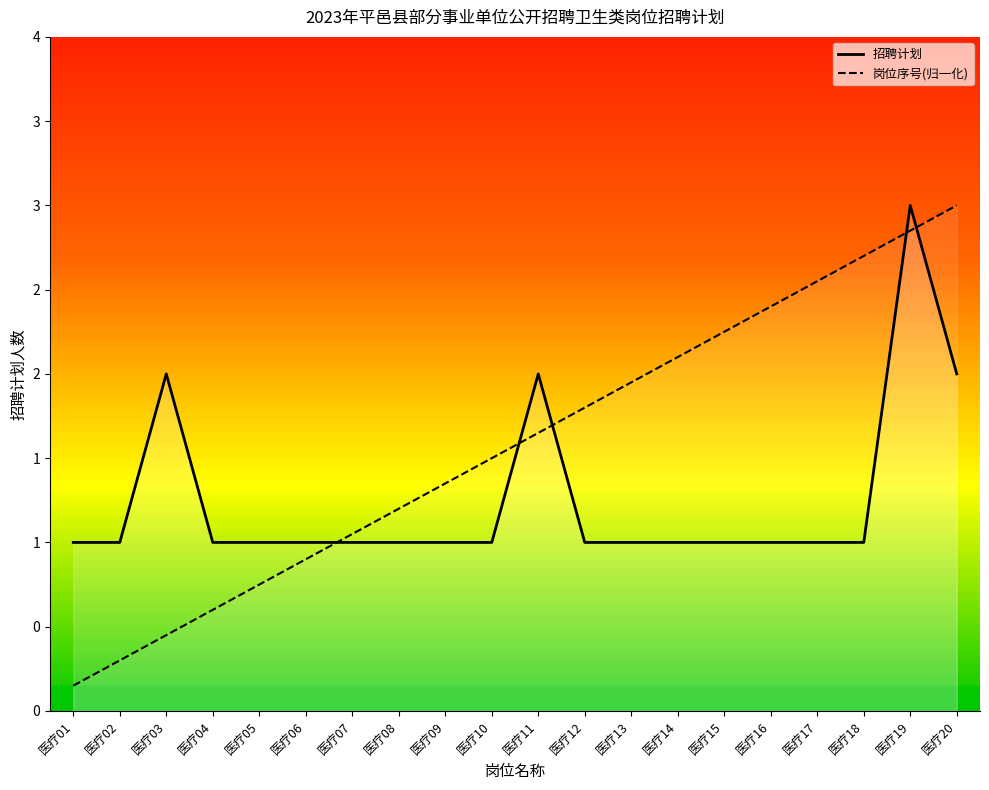

Does the chart display data point markers on the line(s)?

No